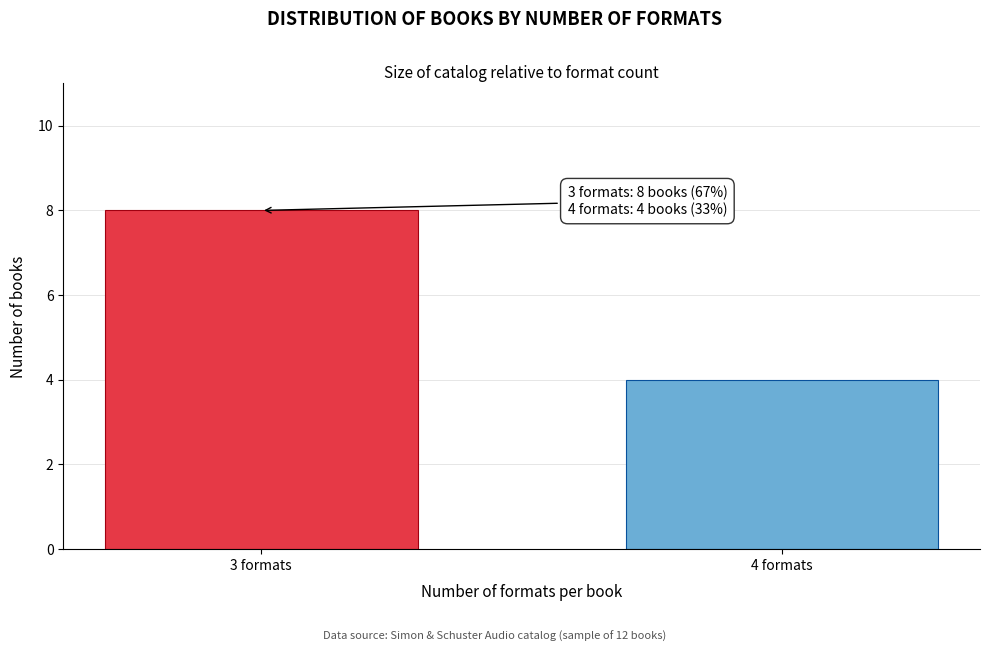

Reading left to right, extract all data points from this chart.

8	4